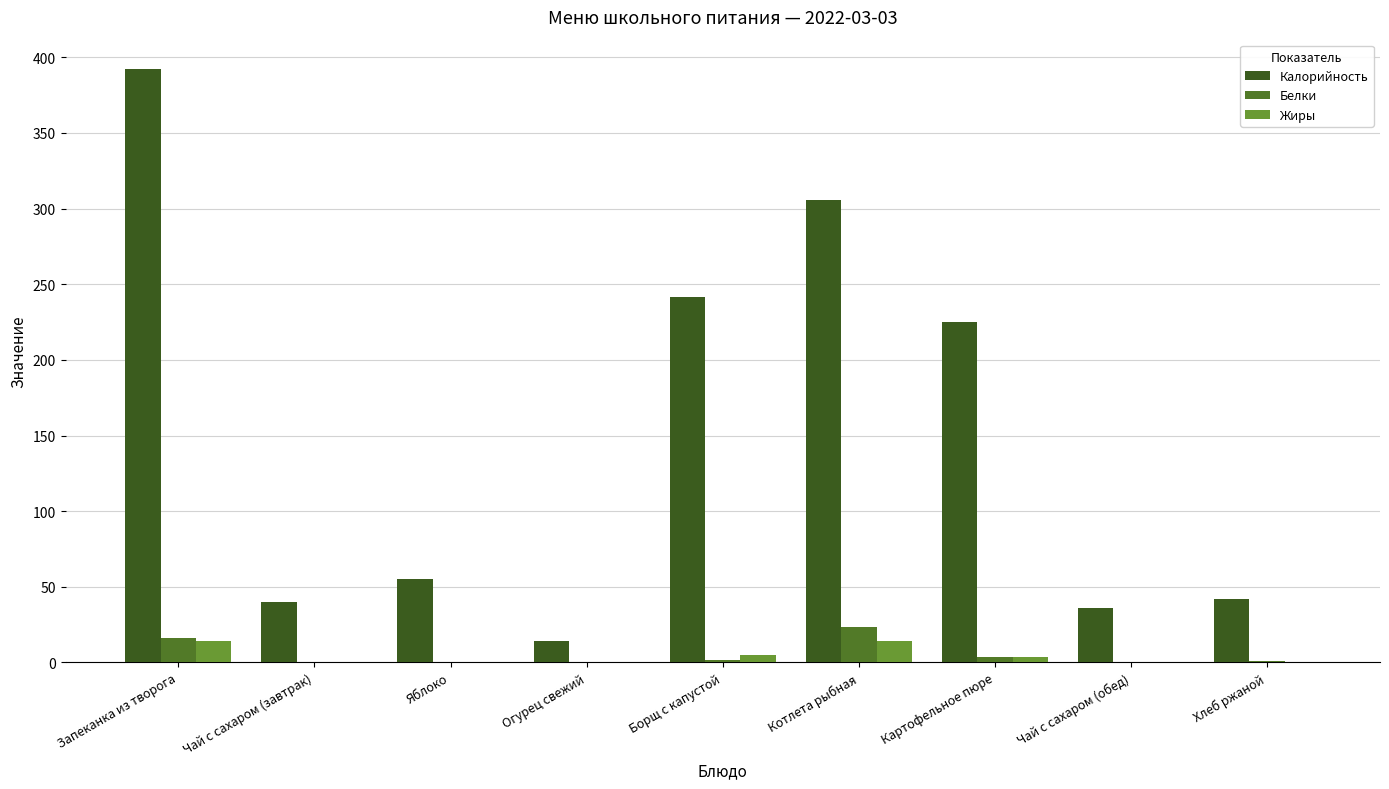

What is the difference between the Белки values at Борщ с капустой and Чай с сахаром (обед)?

1.9